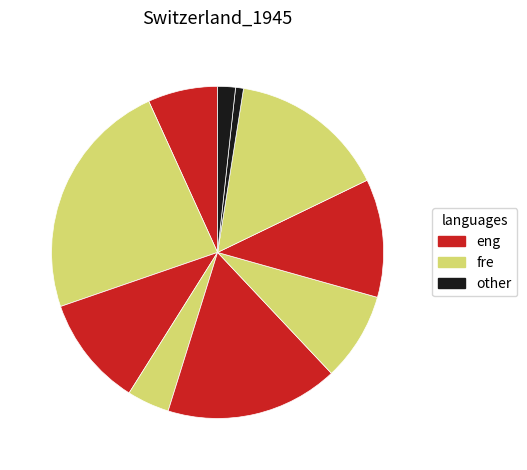

Count the number of slices in the pie.

10